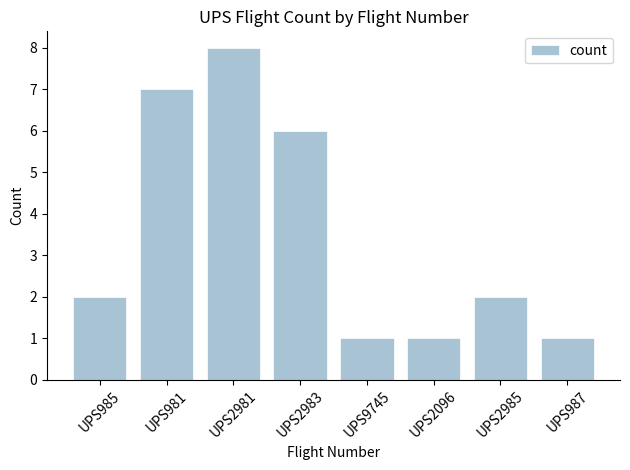

Is it true that the value at UPS9745 is 0?

False